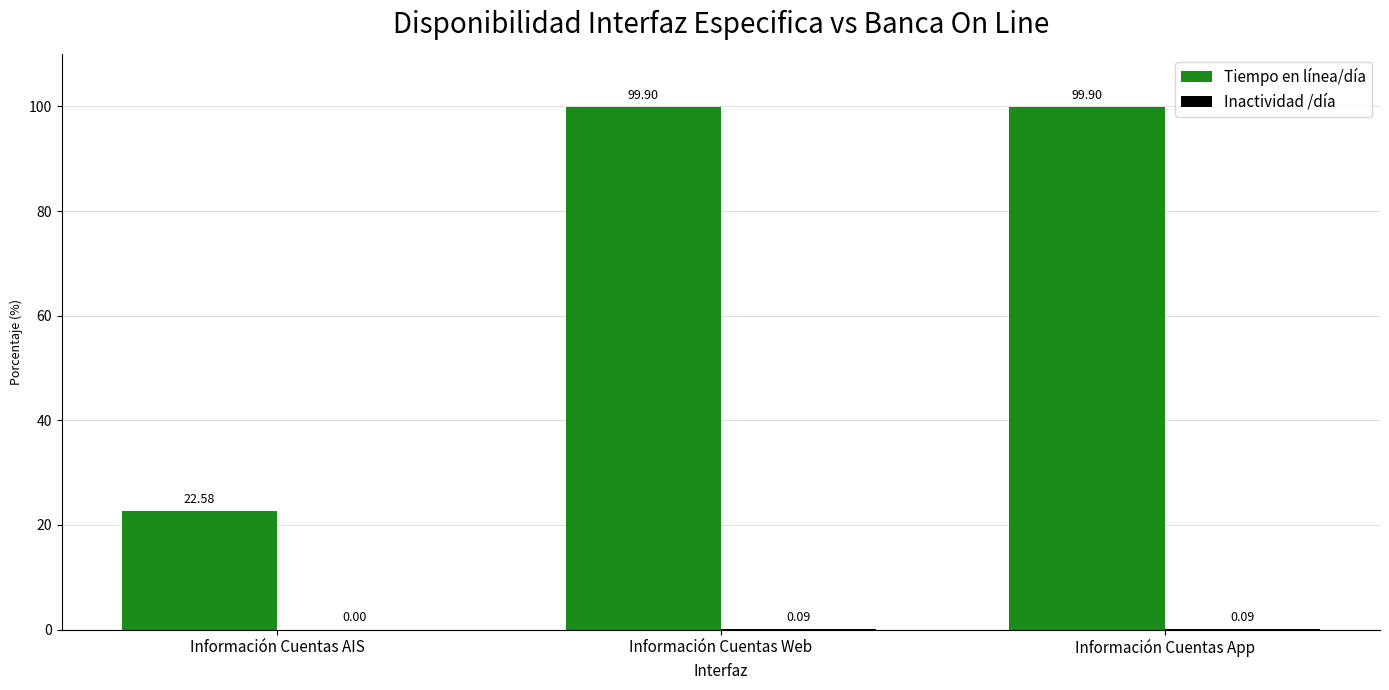

Between Información Cuentas AIS and Información Cuentas Web, which series saw the biggest shift?

Tiempo en línea/día